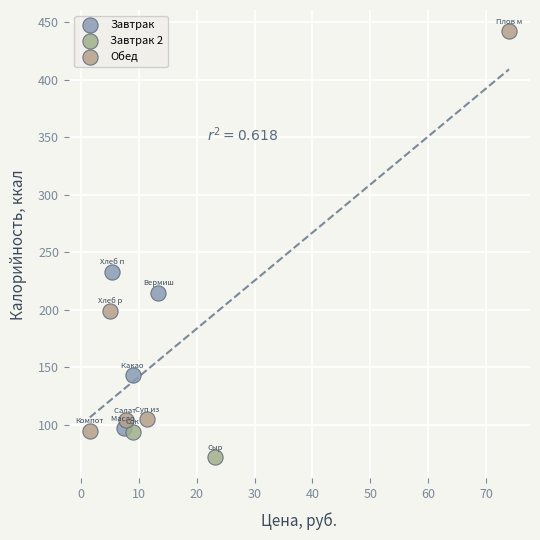

What are all the series names shown in the legend?

Завтрак, Завтрак 2, Обед